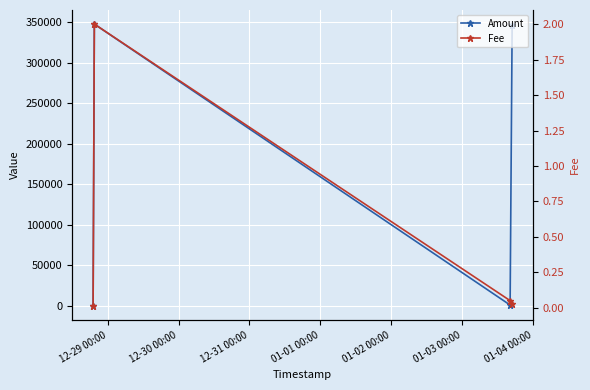

What is the label of the 1st point from the left?

12-29 00:00